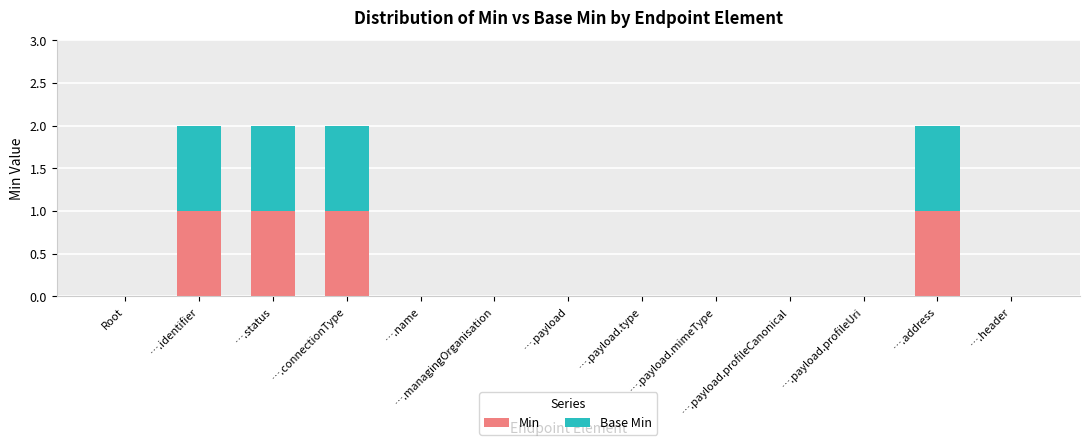

The value of Min at ….managingOrganisation is -1. True or false?

False